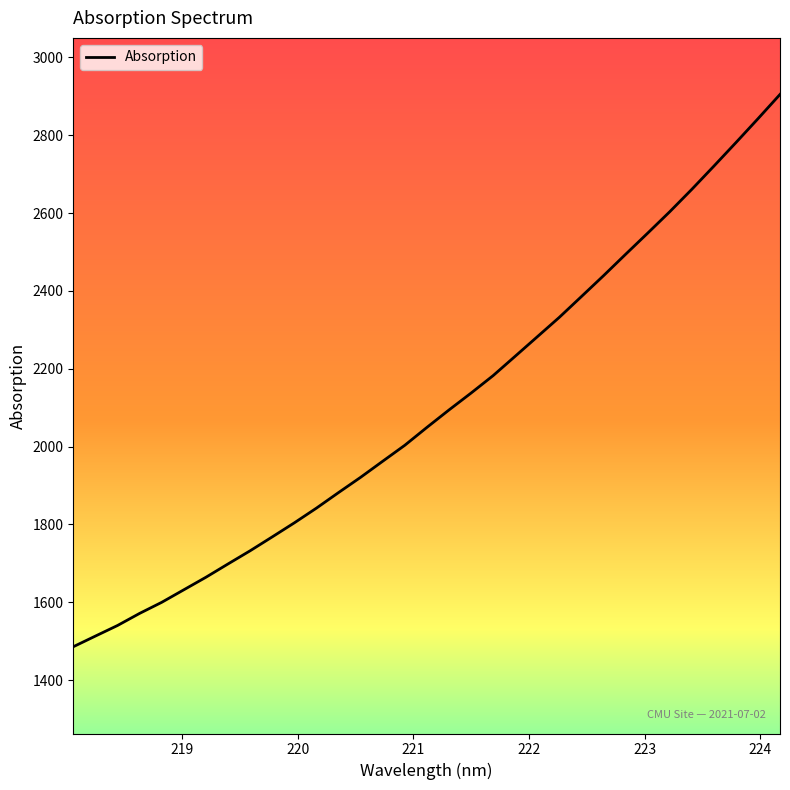

What is the maximum value shown in the chart?

2904.8